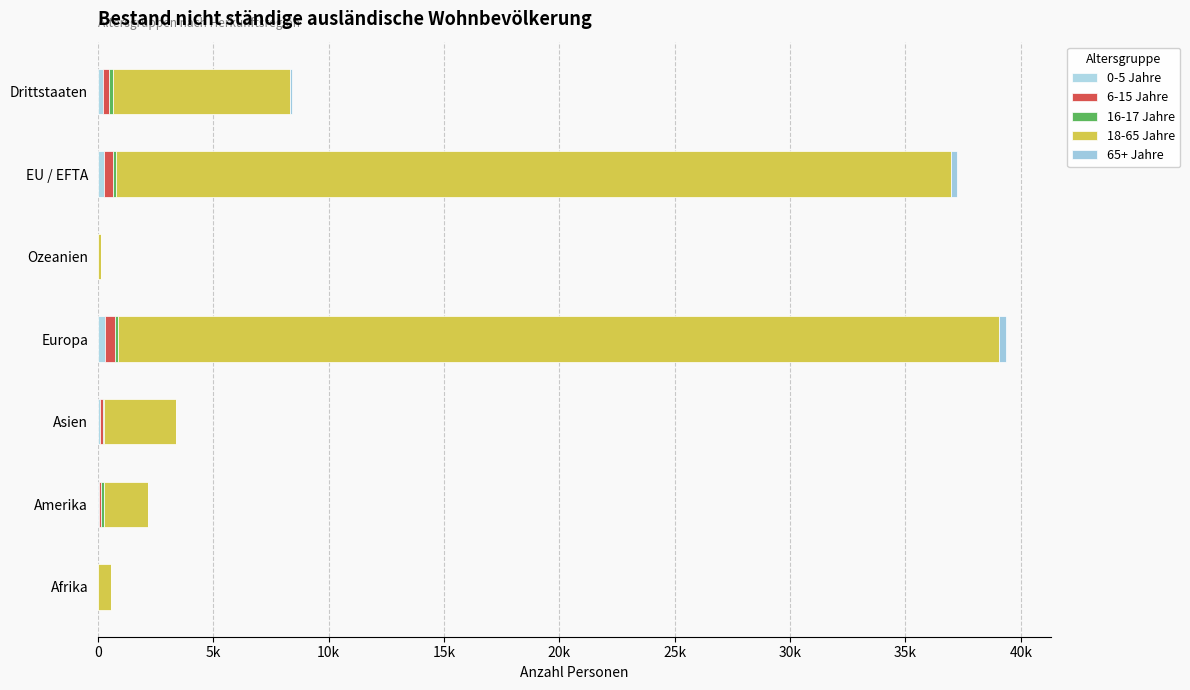

List the series in order of their peak value, lowest first.

16-17 Jahre, 65+ Jahre, 0-5 Jahre, 6-15 Jahre, 18-65 Jahre